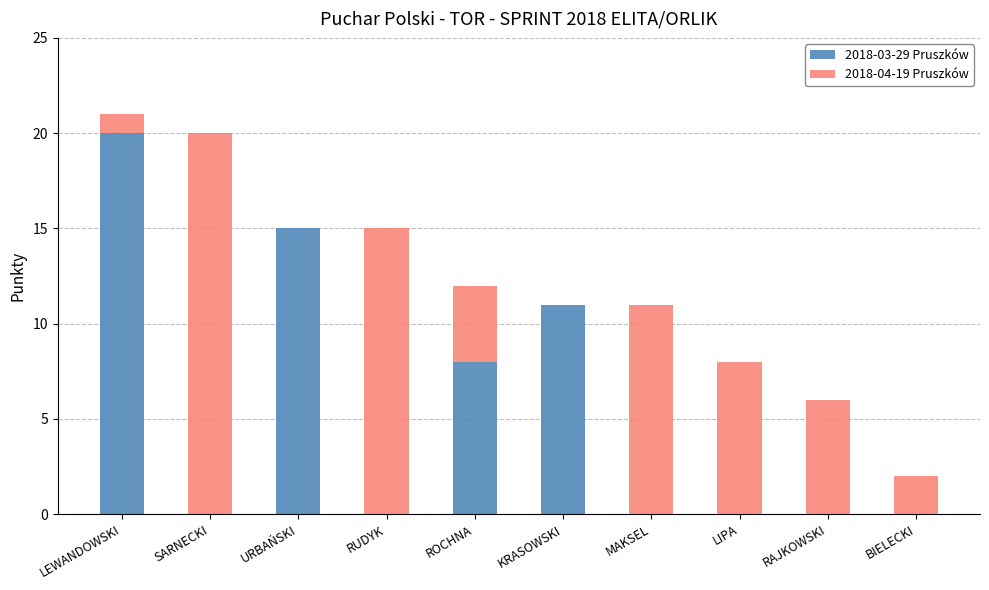

At which category is the sum across all series the highest?

LEWANDOWSKI